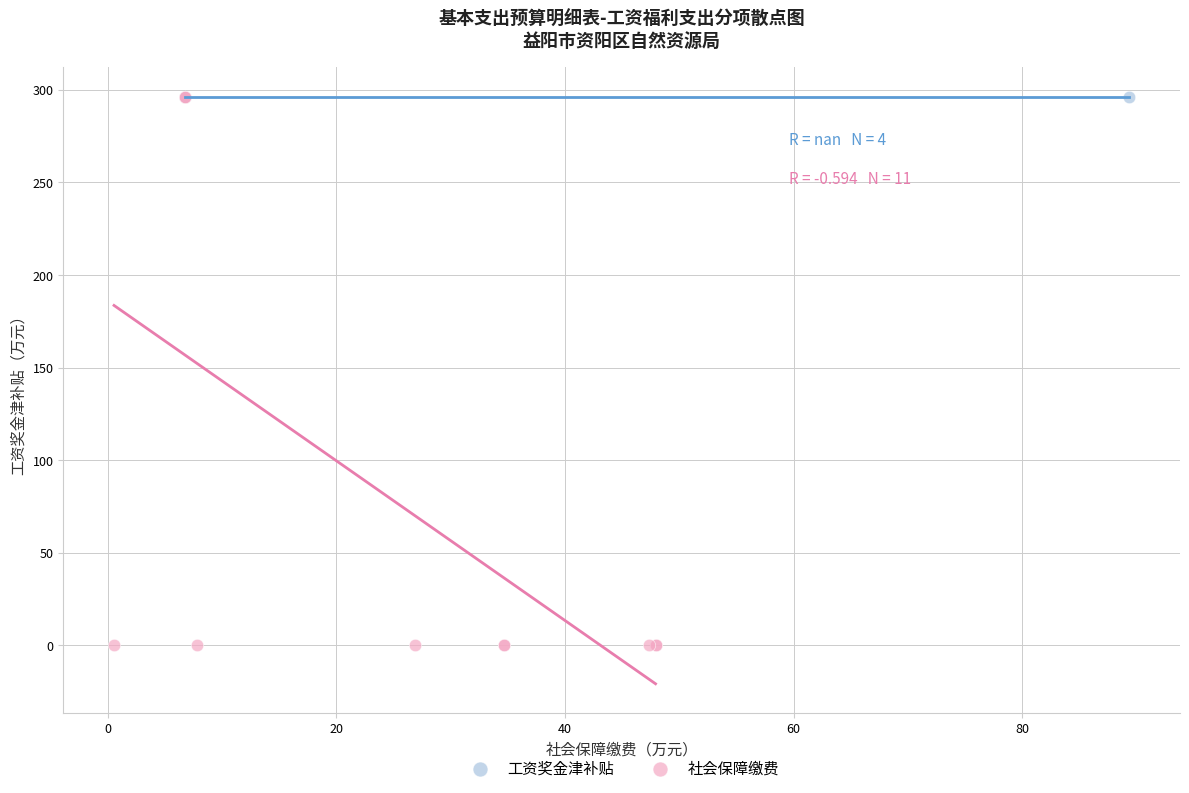

Which series reaches the minimum Y coordinate?

社会保障缴费